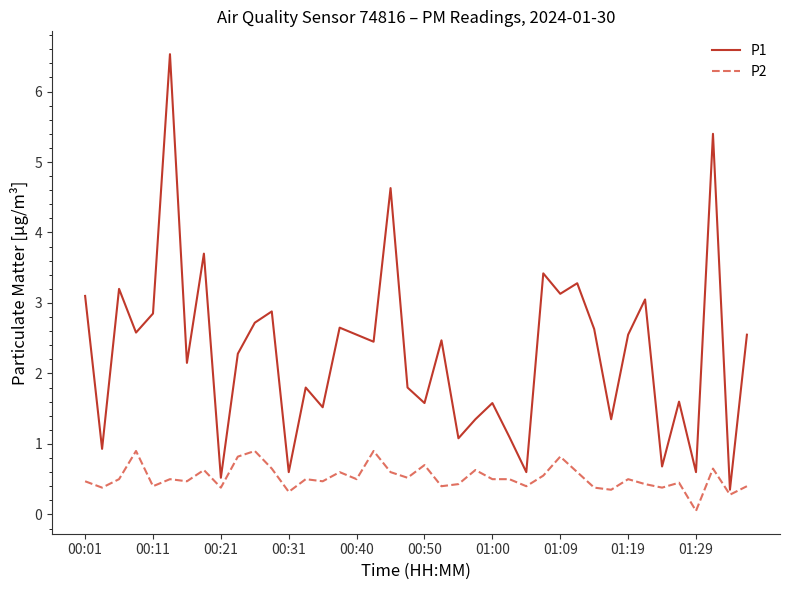

What is the greatest value displayed?

6.5